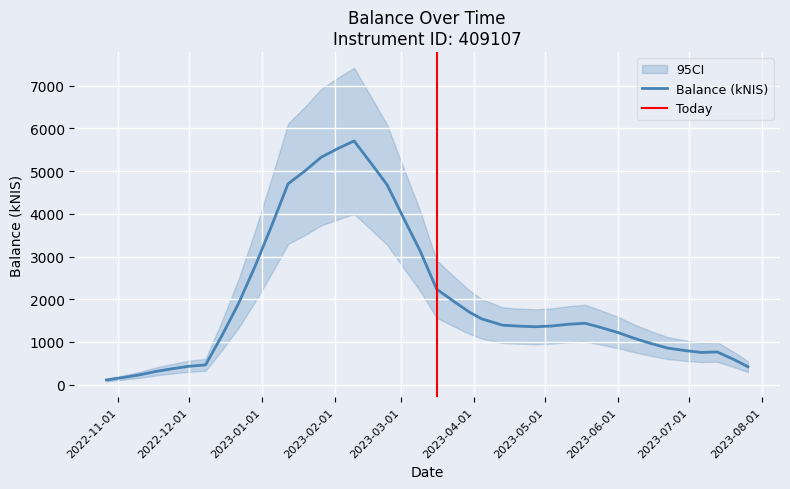

Is this an area chart (filled region under the line)?

No